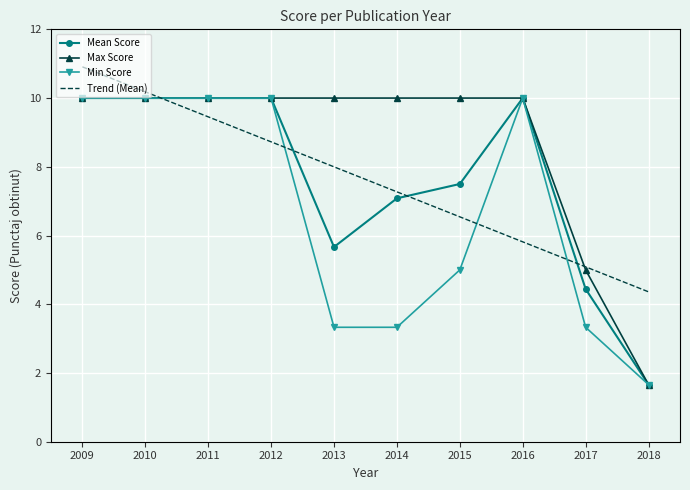

The Mean Score series shows 1.7 at 2014. True or false?

False